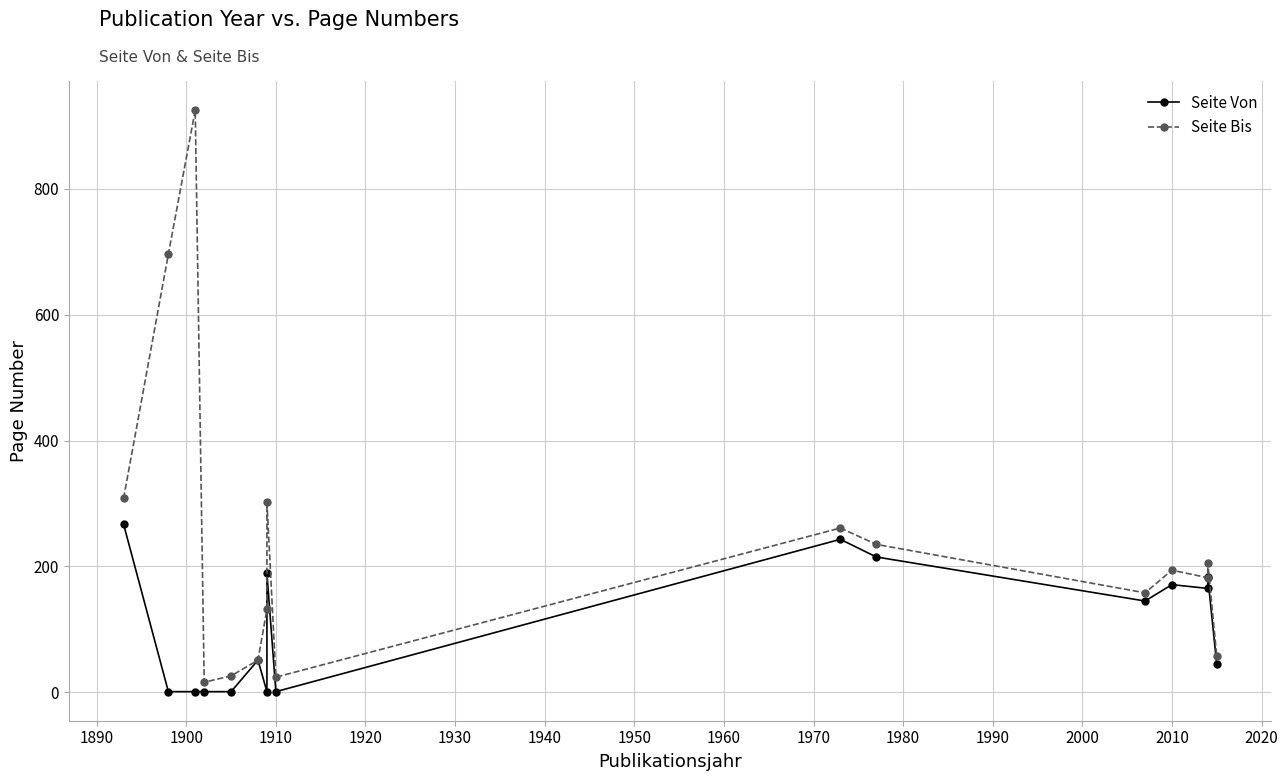

The Seite Bis series shows 310 at 2010. True or false?

False